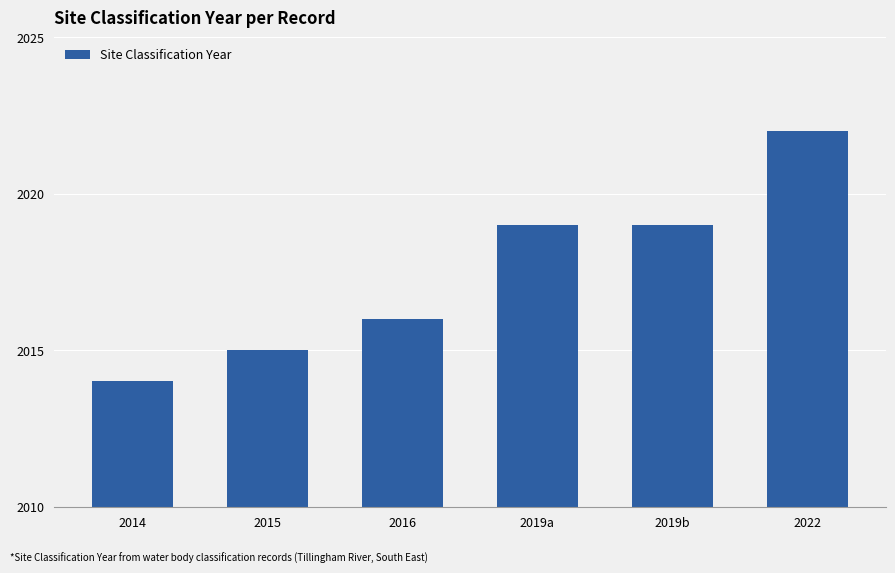

What is the sum of all values?

12105